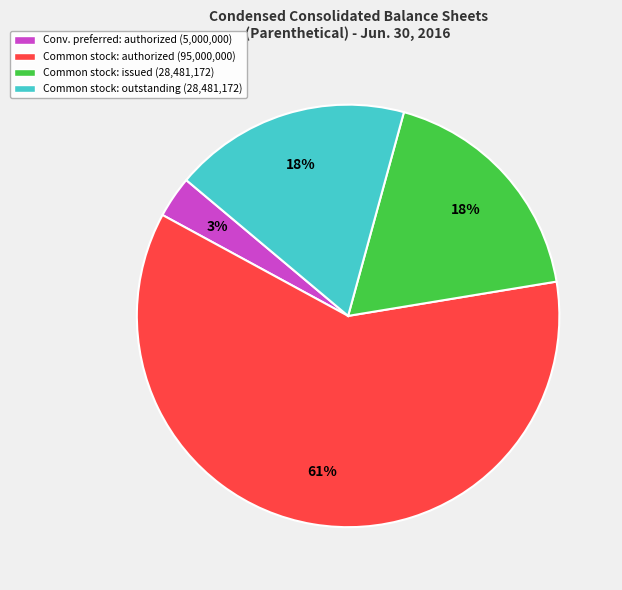

Which slice is the largest?

Common stock: authorized (95,000,000)